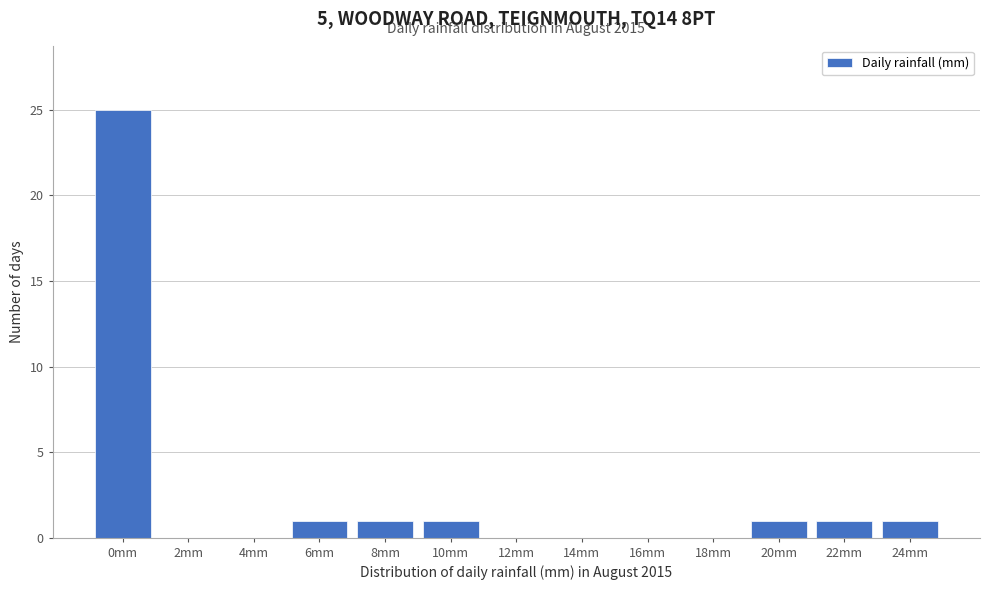

Reading left to right, extract all data points from this chart.

0mm=25	2mm=0	4mm=0	6mm=1	8mm=1	10mm=1	12mm=0	14mm=0	16mm=0	18mm=0	20mm=1	22mm=1	24mm=1